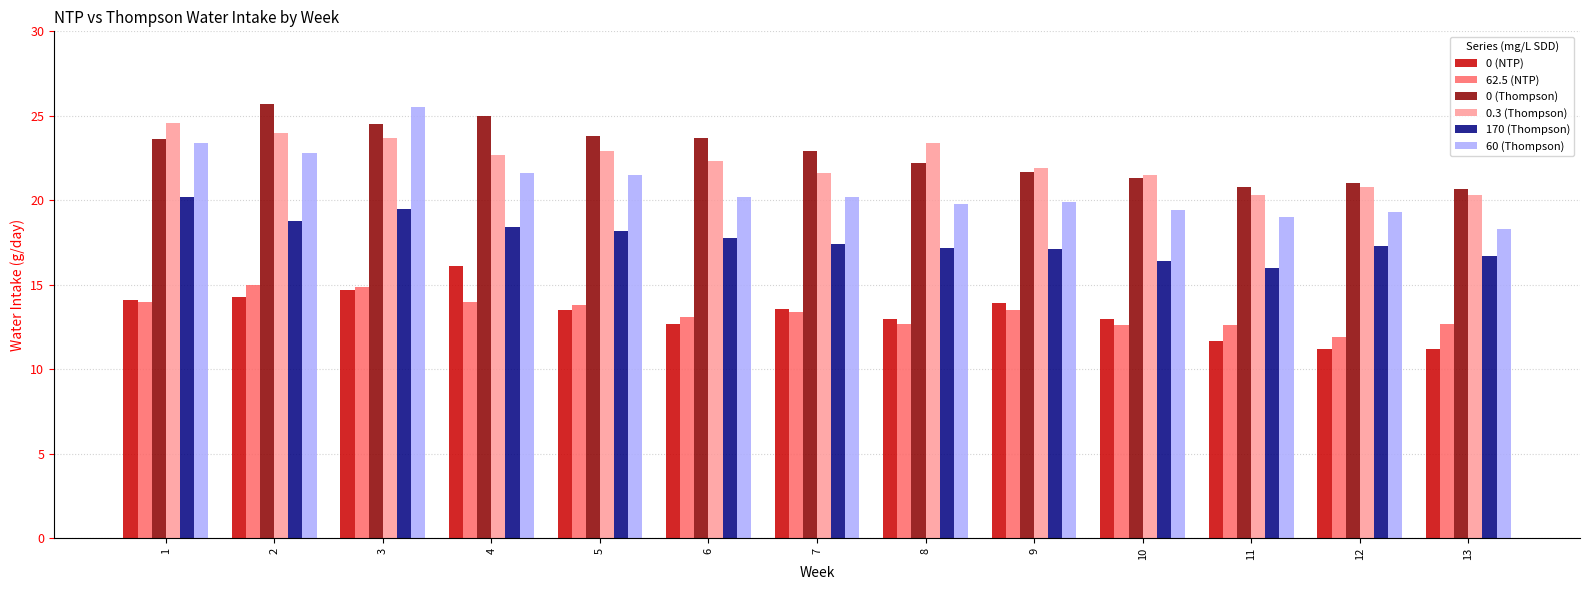

True or false: 0 (NTP) has a value of 21.6 at 4.

False